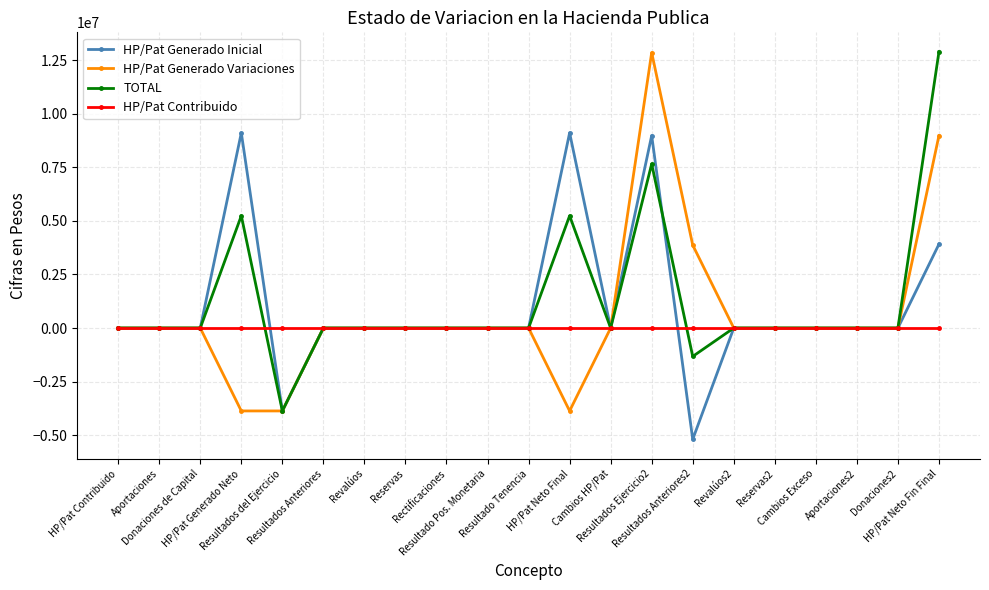

How many distinct data groups are displayed?

4